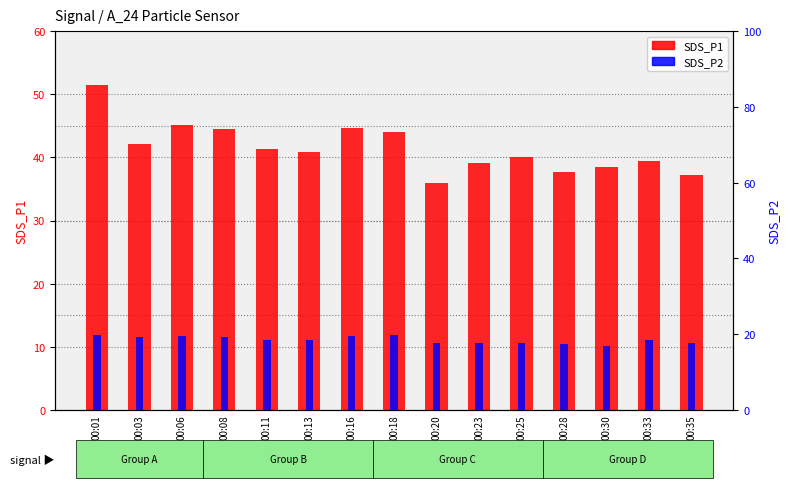

What is the value of the SDS_P1 bar at the 7th from the left?

44.7